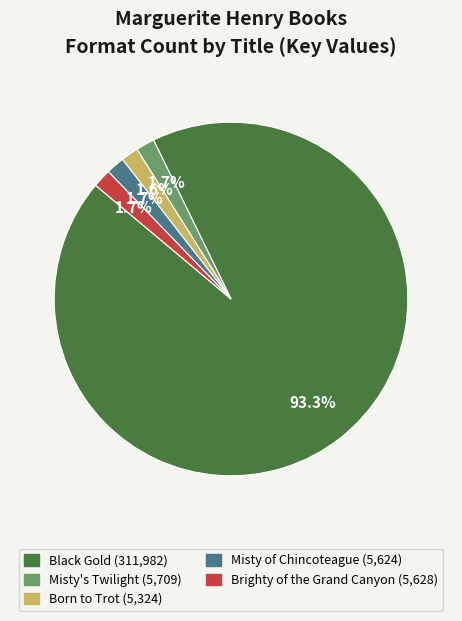

What percentage is the Black Gold slice, to the nearest percent?

93%